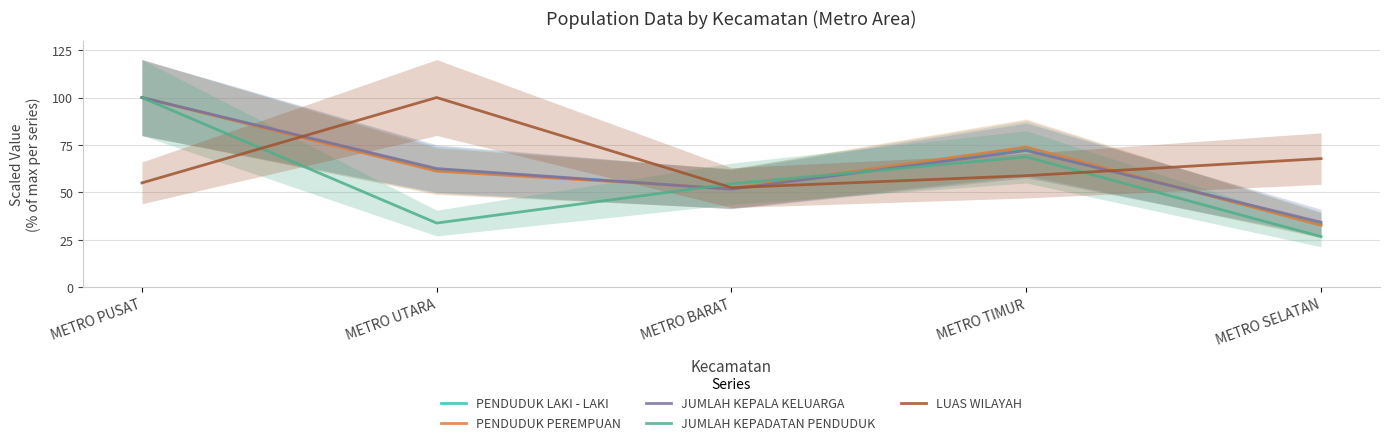

List the labels in order of PENDUDUK LAKI - LAKI value, largest first.

METRO PUSAT, METRO TIMUR, METRO UTARA, METRO BARAT, METRO SELATAN